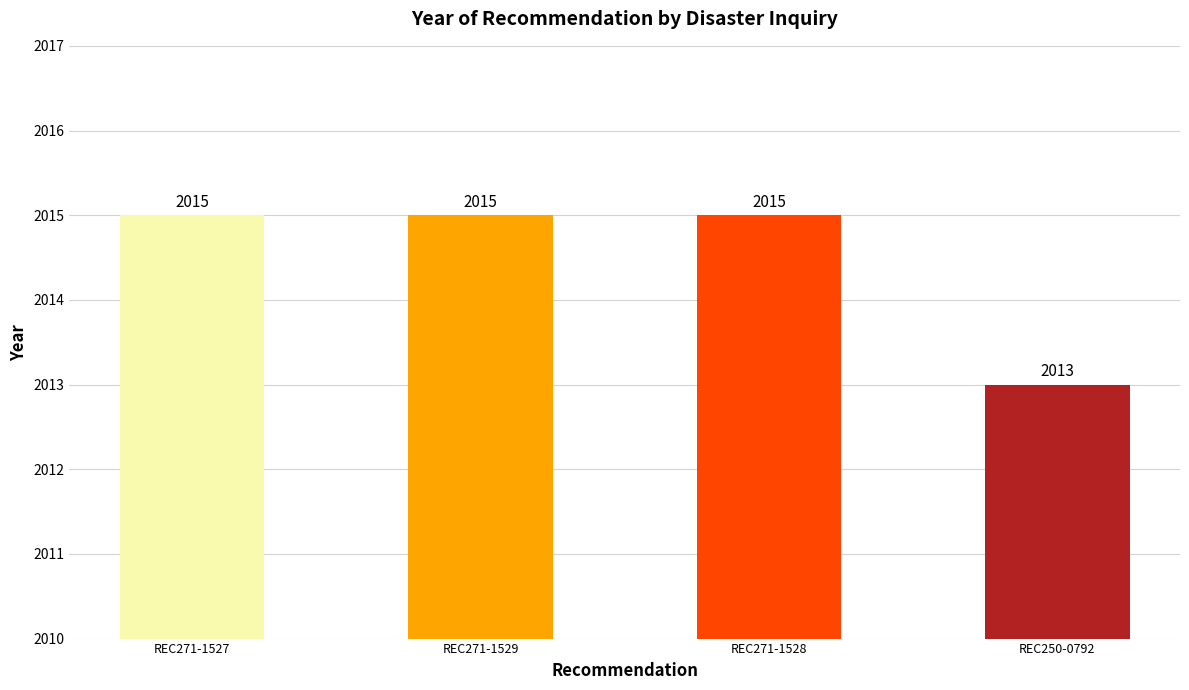

Count the values in the range 2015 to 2016.

3